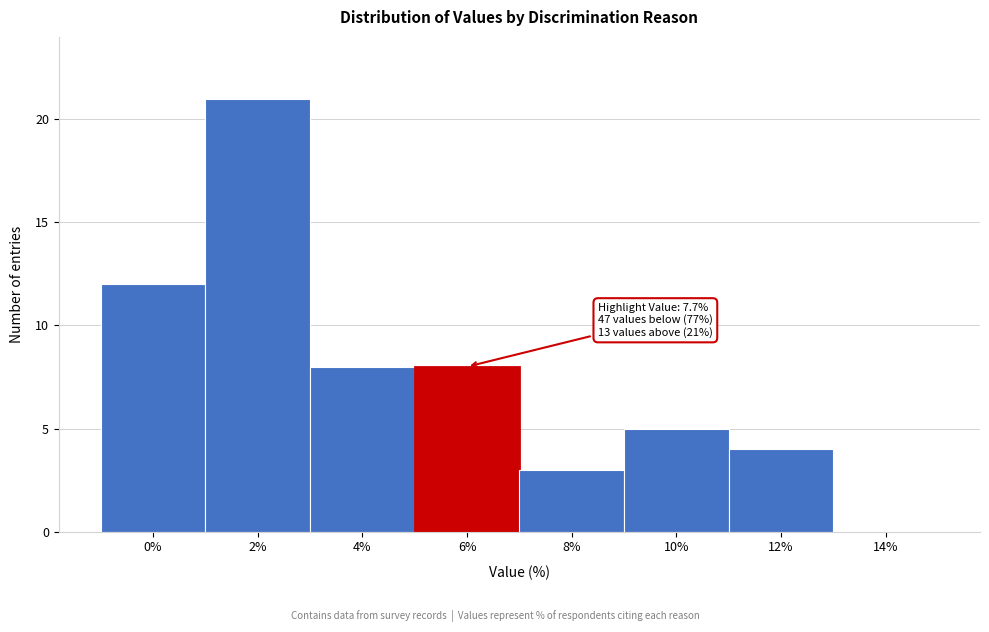

Reading left to right, what are all the values shown in this chart?

0%=12	2%=21	4%=8	6%=8	8%=3	10%=5	12%=4	14%=0